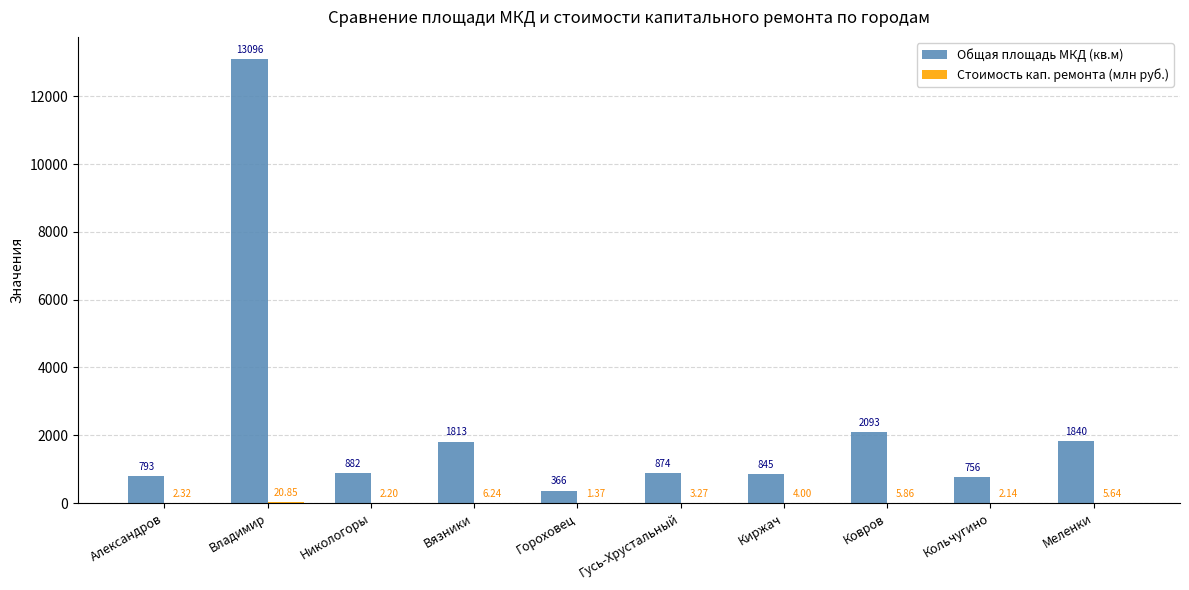

Is it true that Общая площадь МКД (кв.м) equals 1813.2 at Вязники?

True